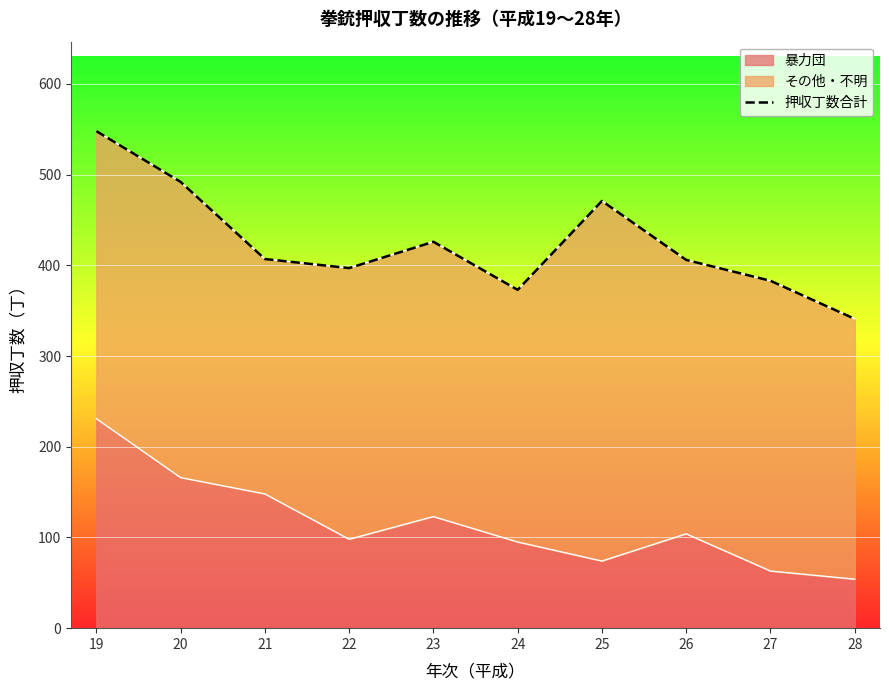

Reading left to right, extract all data points from this chart.

548	492	407	397	426	373	471	406	383	341